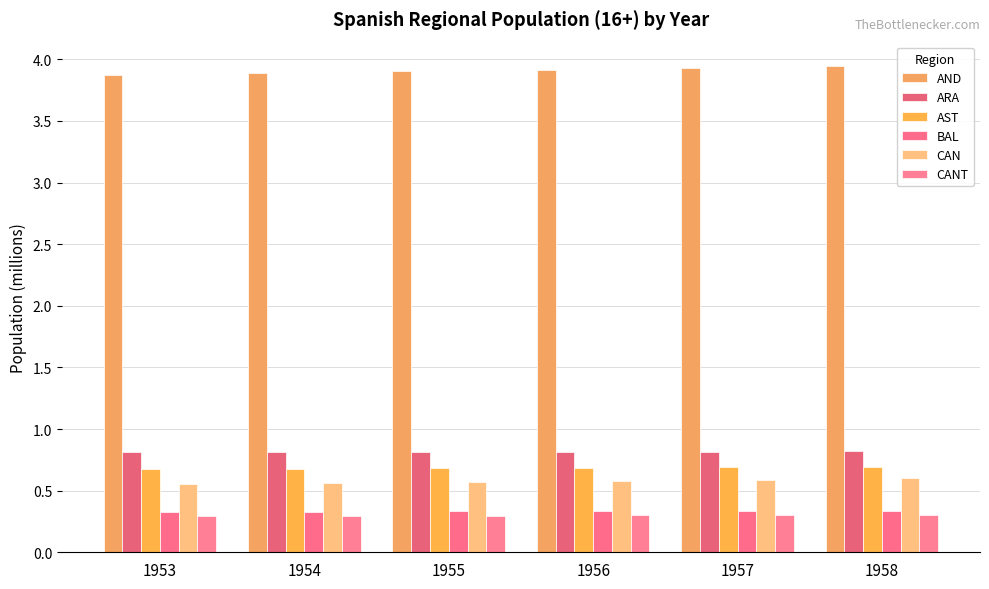

What are all the series names shown in the legend?

AND, ARA, AST, BAL, CAN, CANT